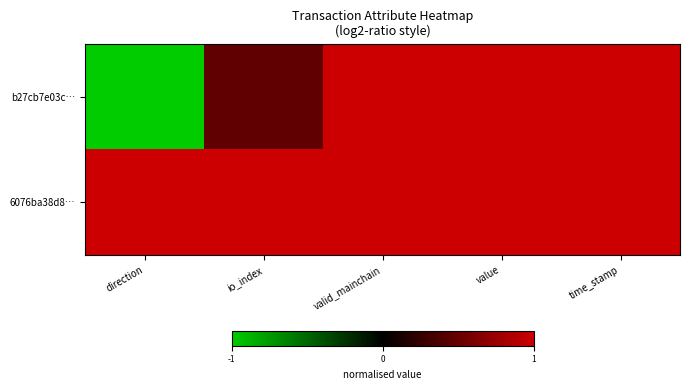

Reading left to right, what are all the values shown in this chart?

b27cb7e03c…: direction=-1.0	io_index=0.5	valid_mainchain=1.0	value=1.0	time_stamp=1.0
6076ba38d8…: direction=1.0	io_index=1.0	valid_mainchain=1.0	value=1.0	time_stamp=1.0